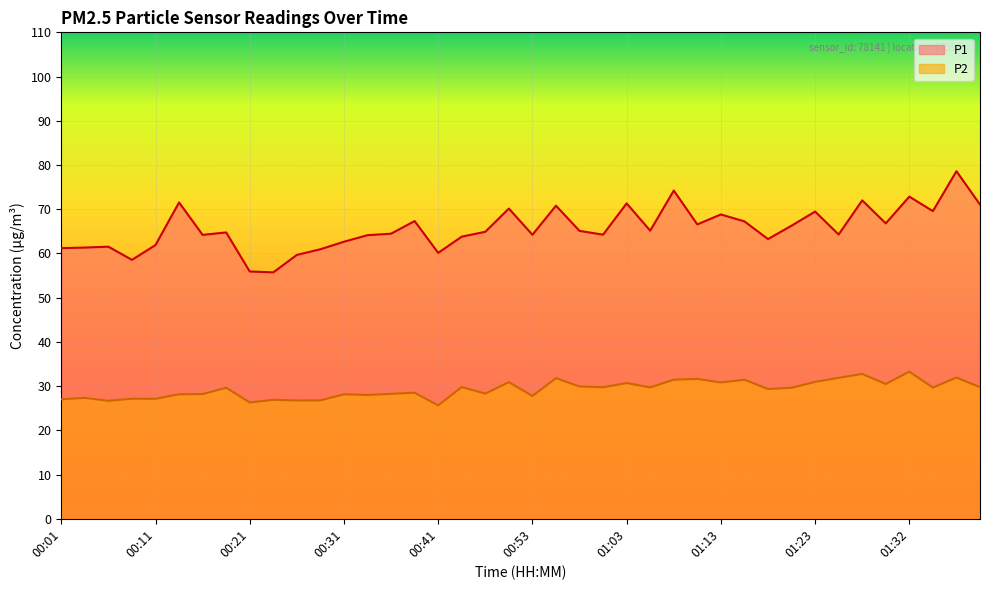

Is it true that P2 equals 45.3 at 01:03?

False